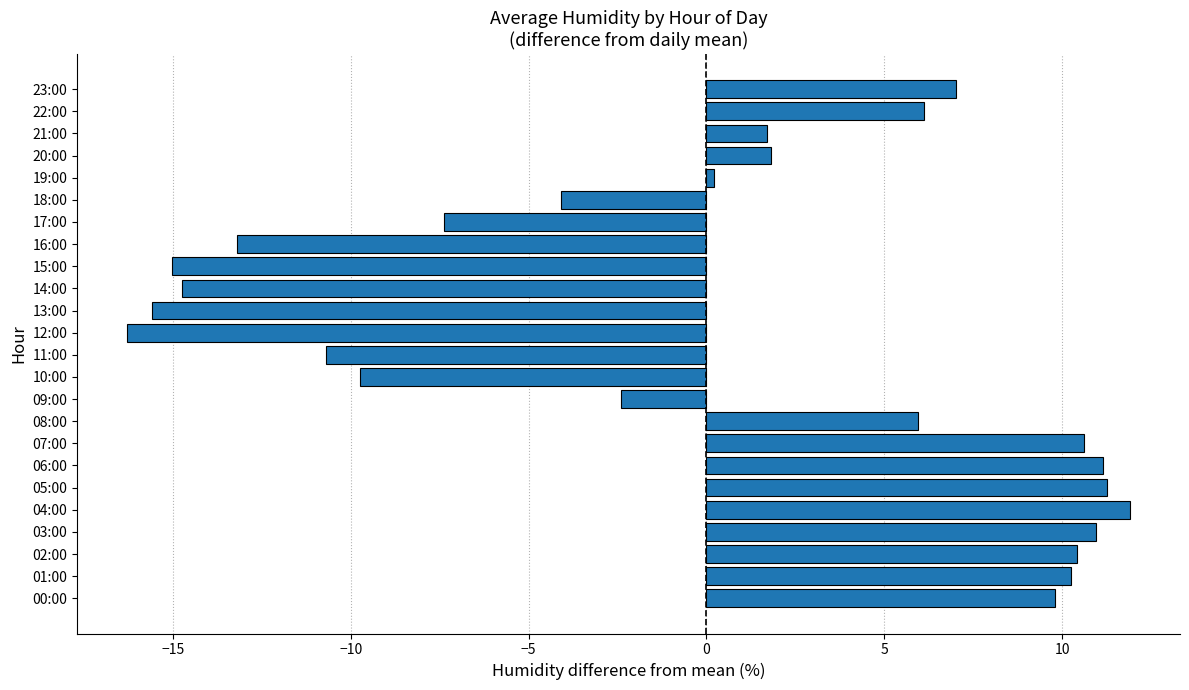

Does the chart contain stacked bars?

No